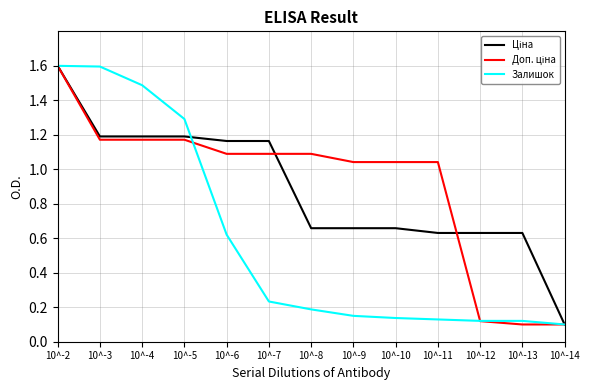

The Залишок series shows 0.2 at 10^-9. True or false?

True